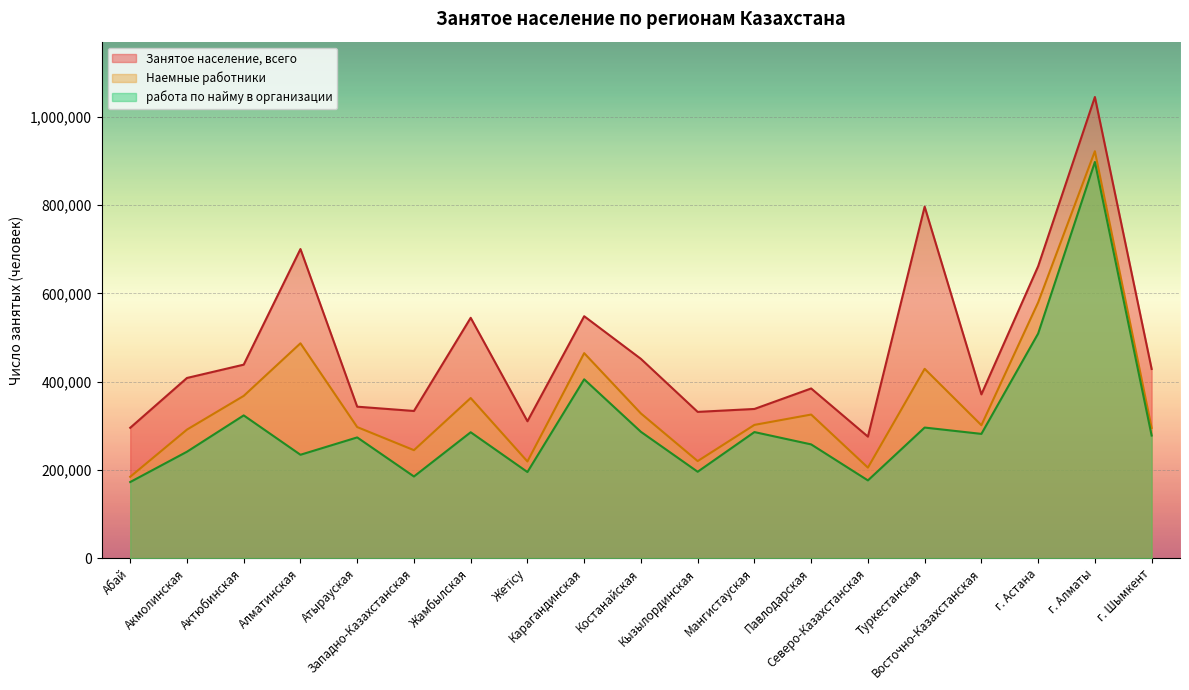

Which series has the largest range (max minus min)?

Занятое население, всего